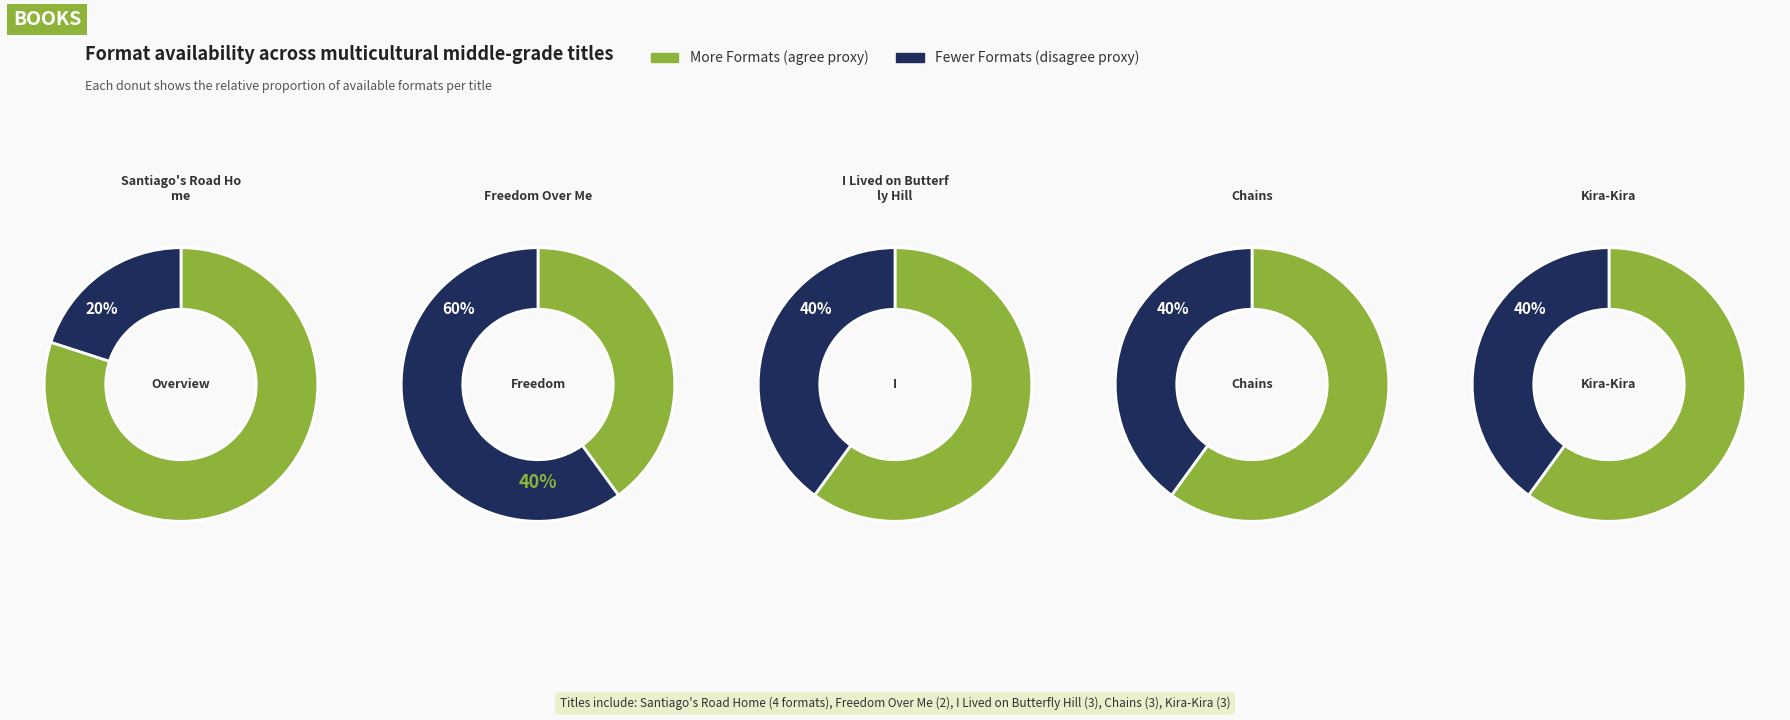

How many slices are in this pie chart?

5